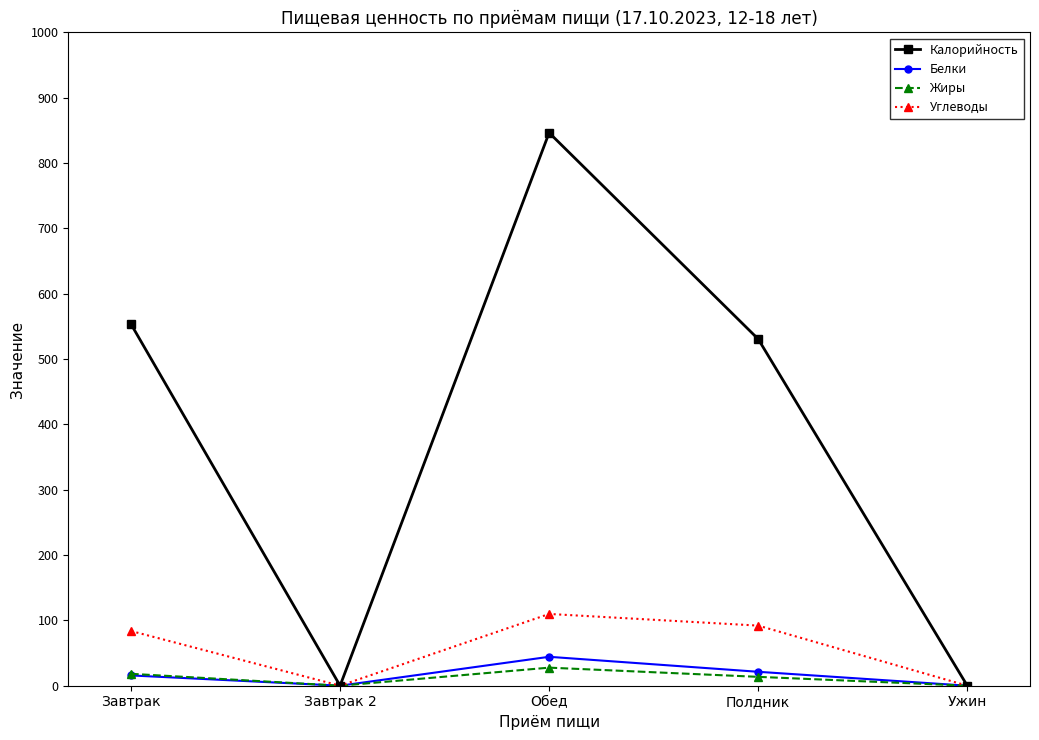

Which series has the largest total across all categories?

Калорийность